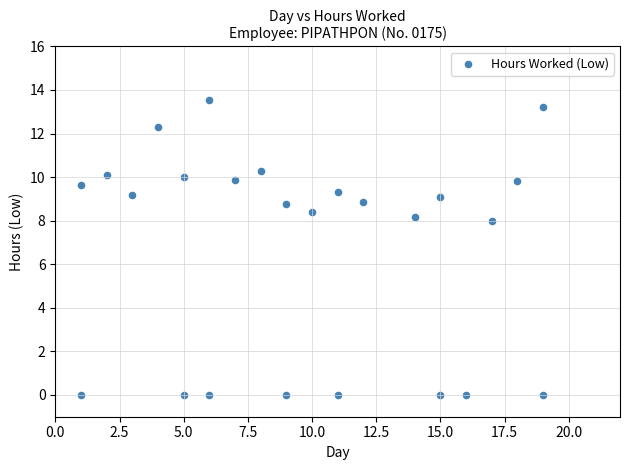

What is the range of Y values (max minus min)?

13.5